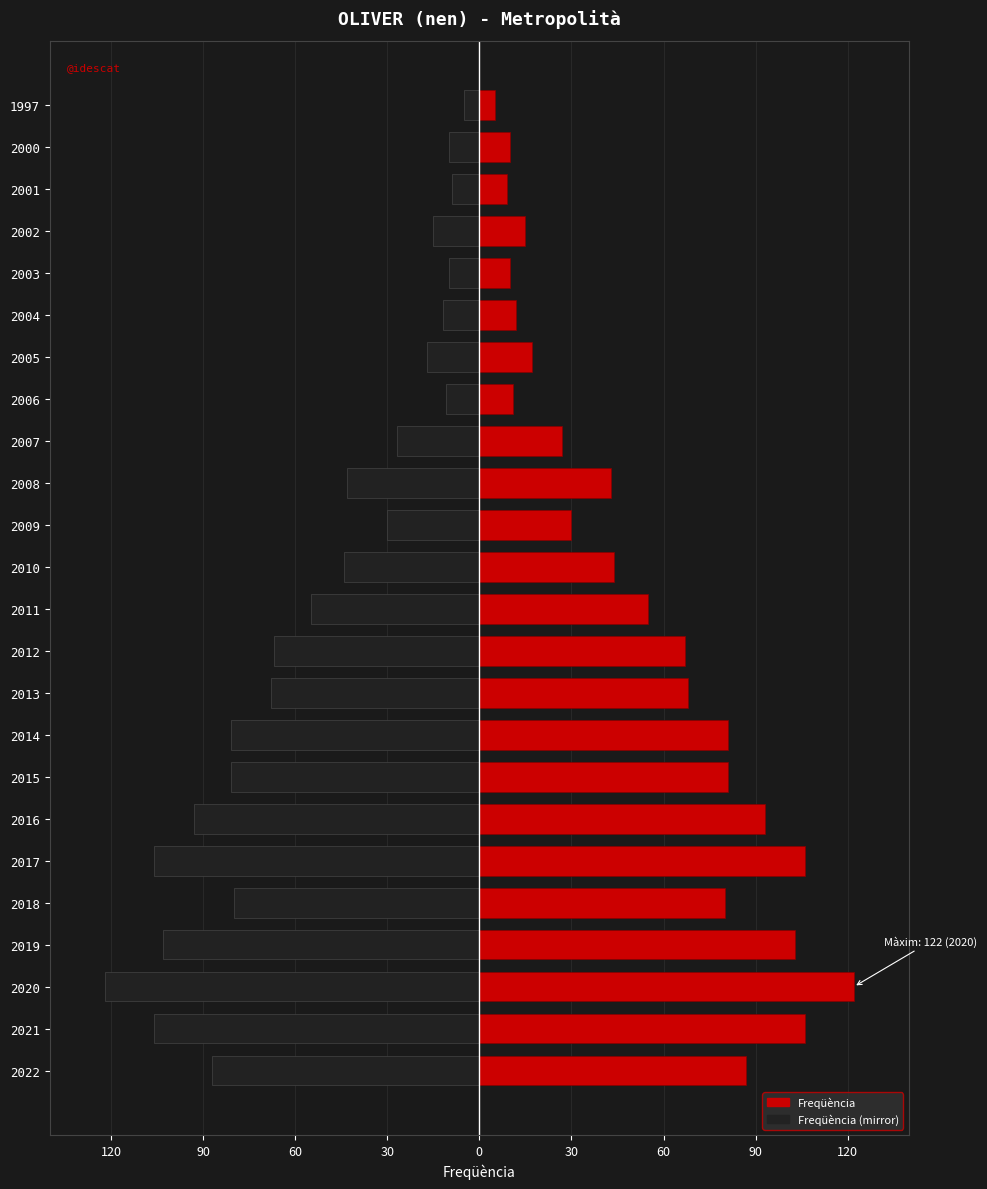

How many bars are there in each group?

2